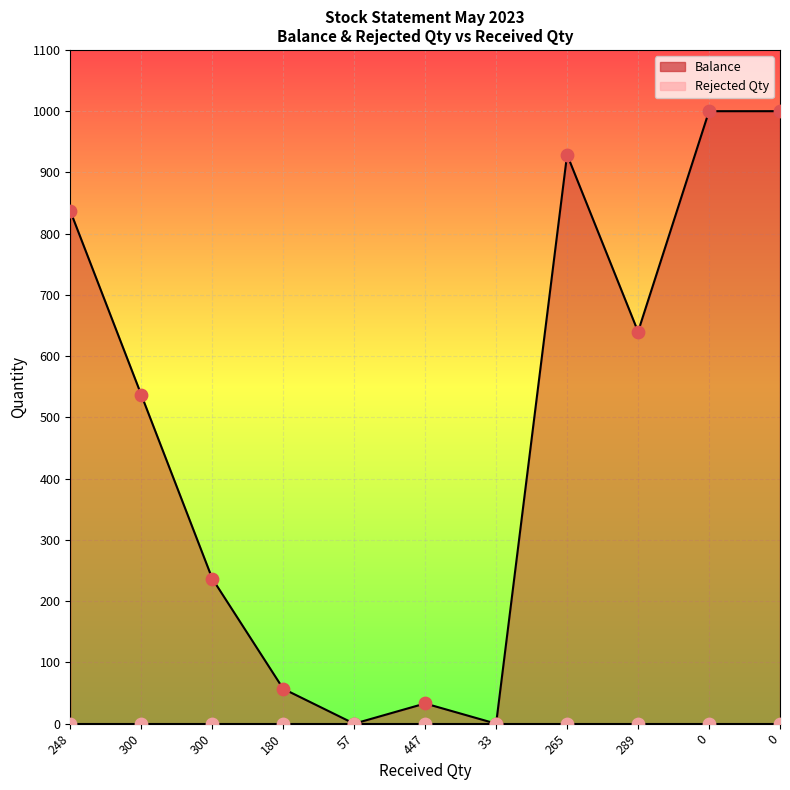

What is the change in value from 180 to 57?

-57